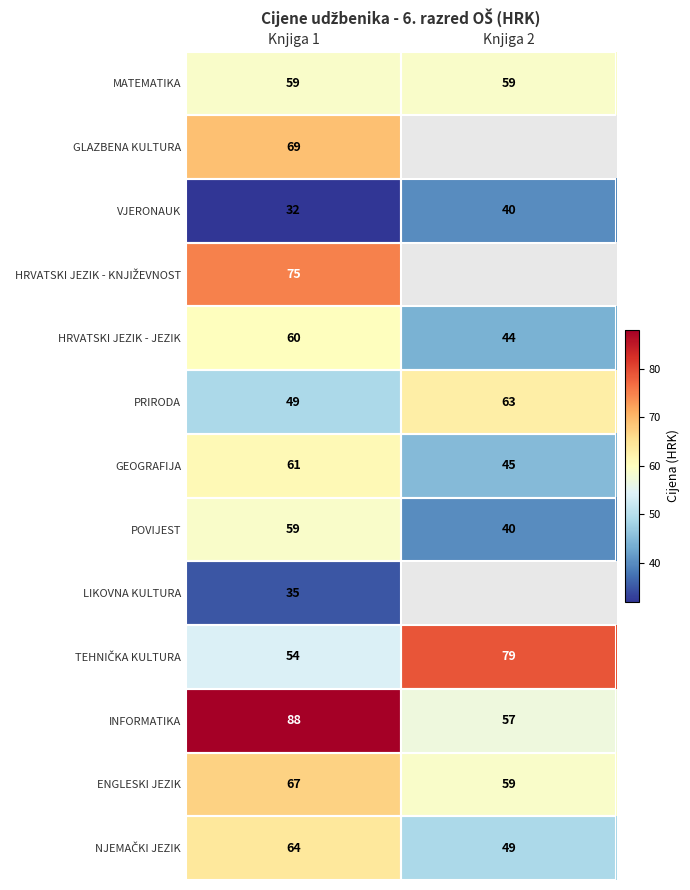

How many values in the POVIJEST series are below 59?

1